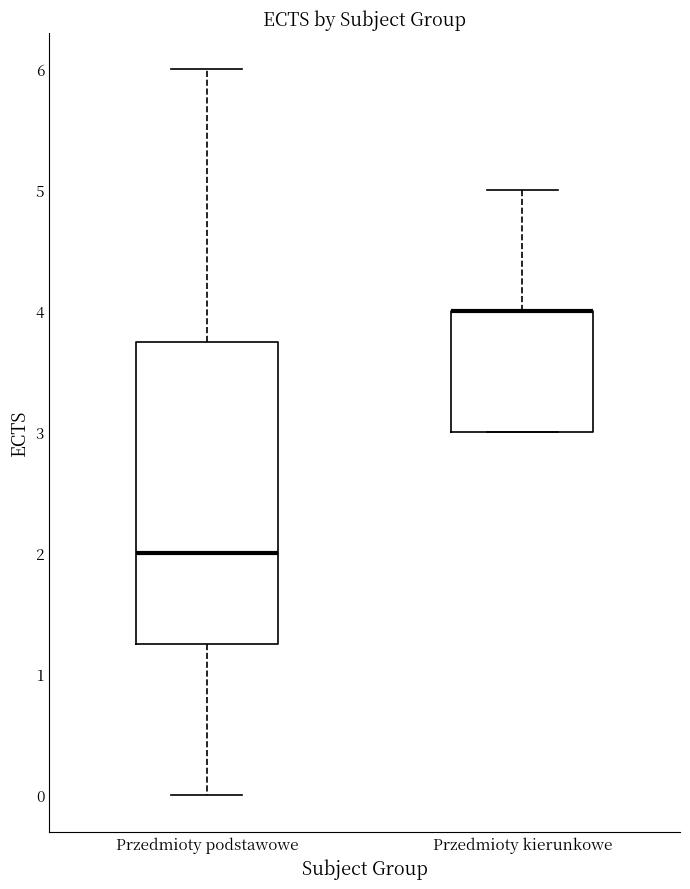

Where is the lower edge of the box for Przedmioty podstawowe on the y-axis? The values are not printed on the chart, so give them approximately, as read against the axis.

1.3